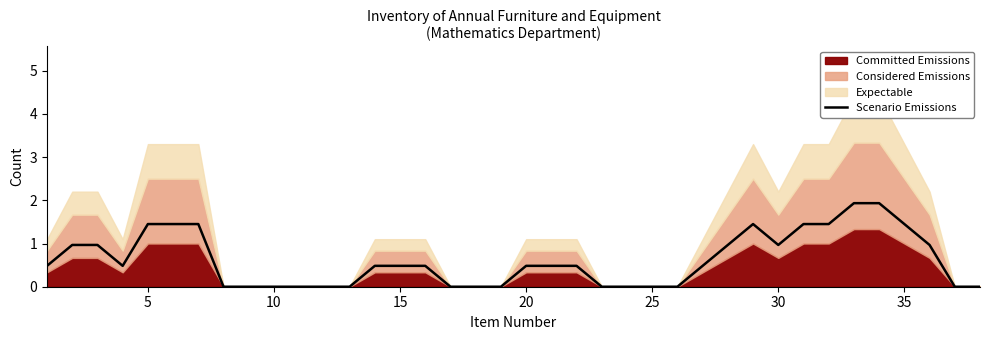

What is the maximum value for Scenario Emissions?

1.9